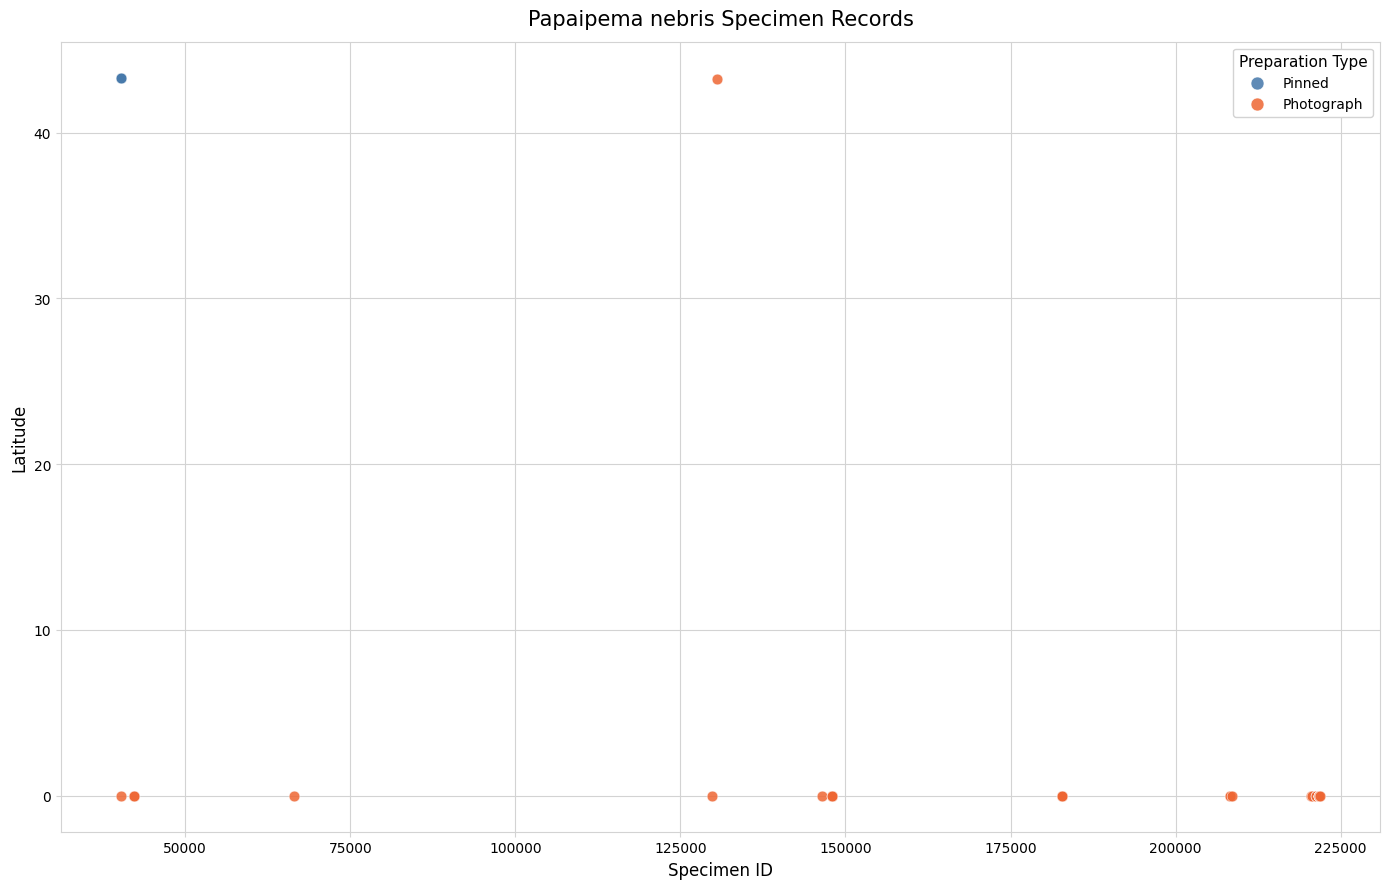

What are all the series names shown in the legend?

Pinned, Photograph